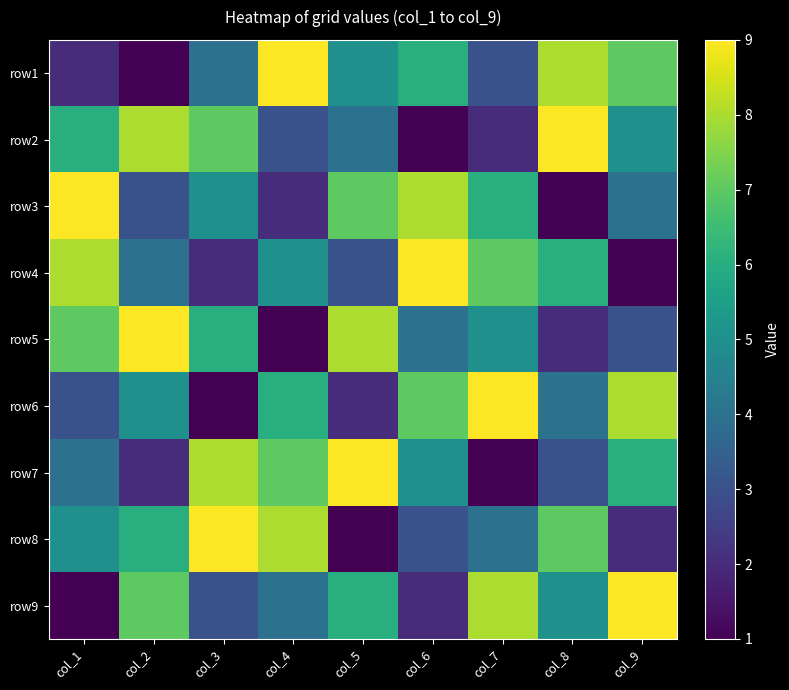

Rank the series by their maximum value, from highest to lowest.

row1, row2, row3, row4, row5, row6, row7, row8, row9